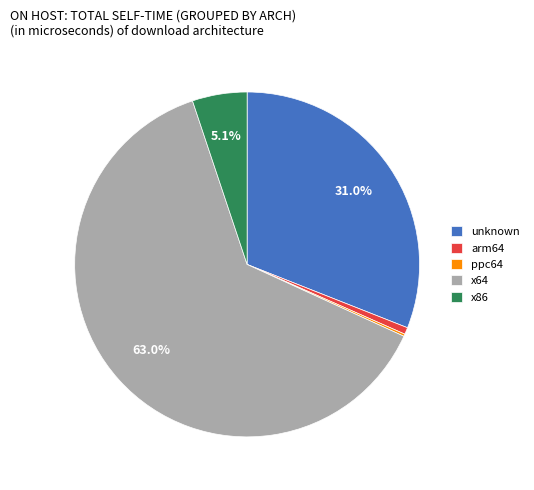

Which category accounts for the majority?

x64